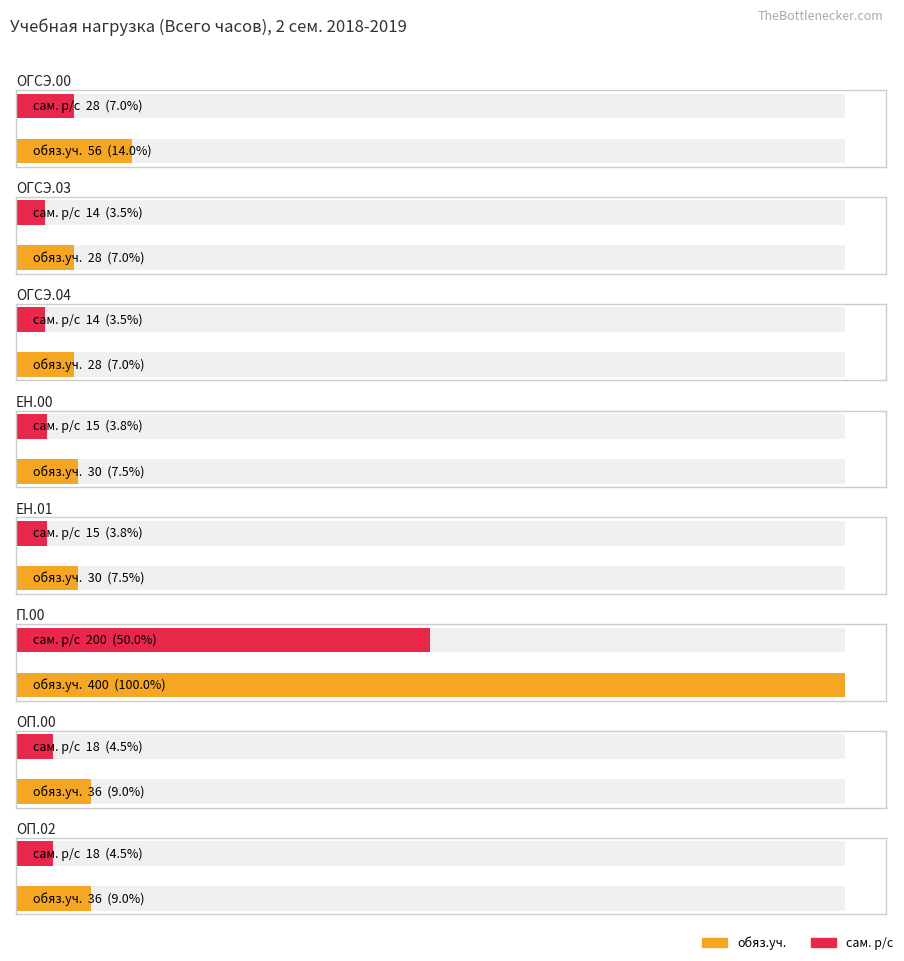

How many bars are there in each group?

2